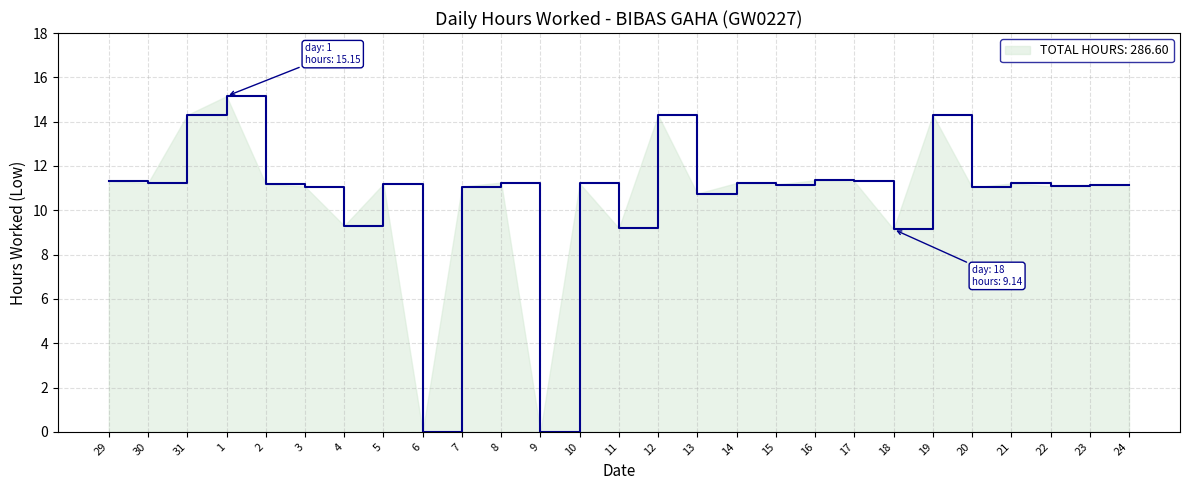

What position from the right is 30?

26